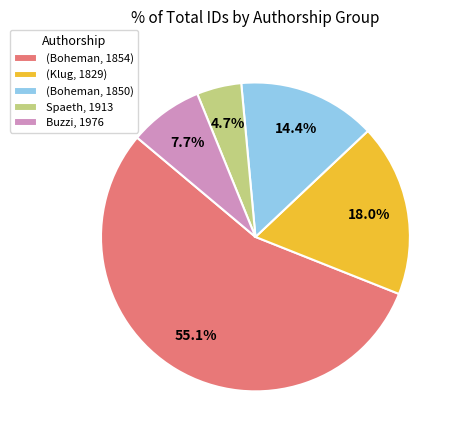

Which category has the smallest portion of the pie?

Spaeth, 1913